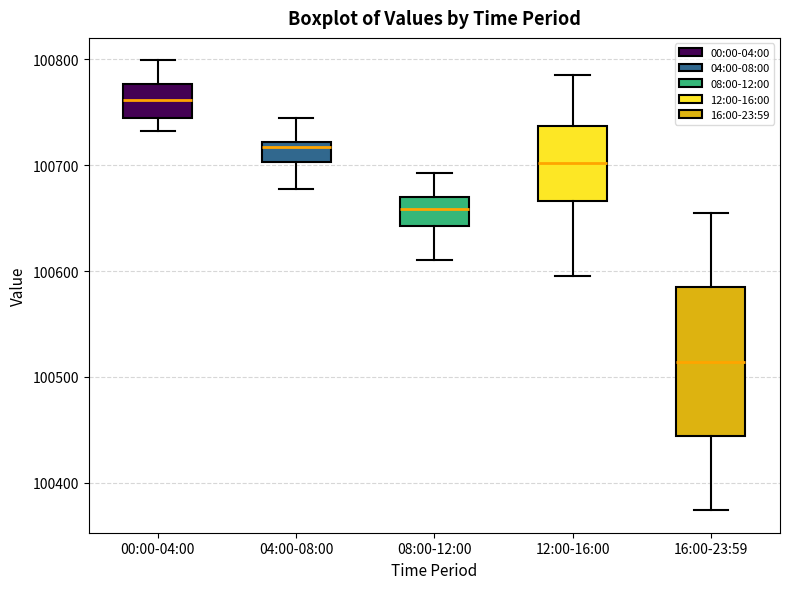

Which box is the tallest, from its lower edge to its upper edge?

16:00-23:59